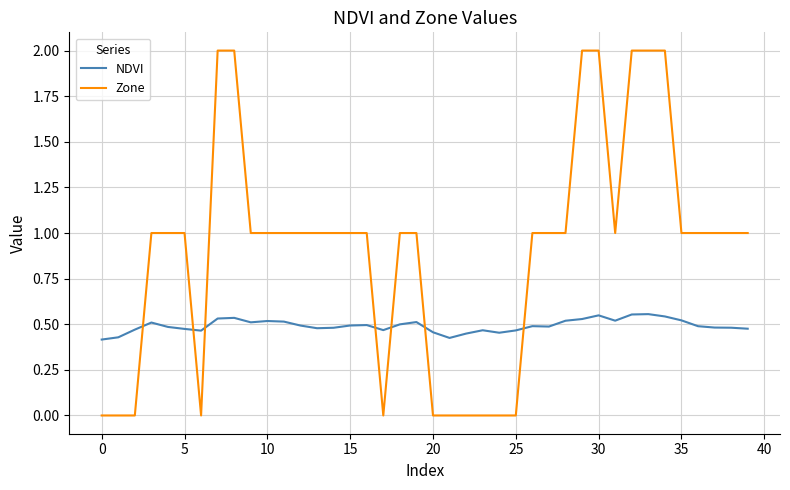

Which series has the largest range (max minus min)?

Zone